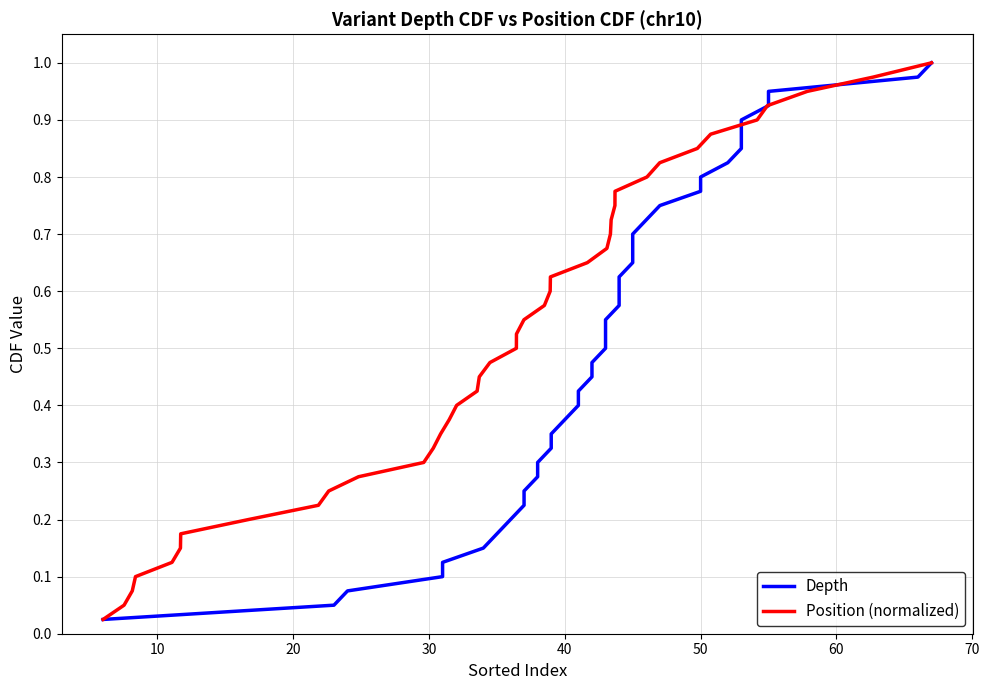

What is the maximum value shown in the chart?

1.0